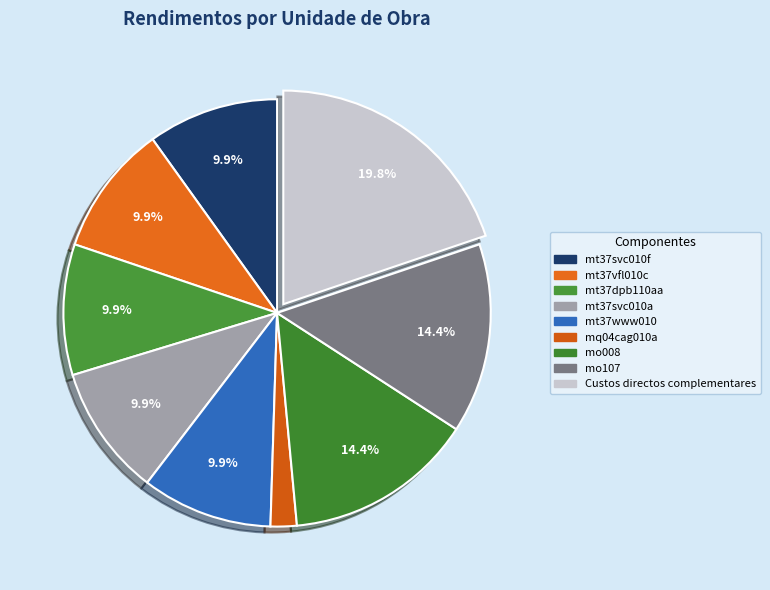

How much of the chart is everything except mo008?

85.6%